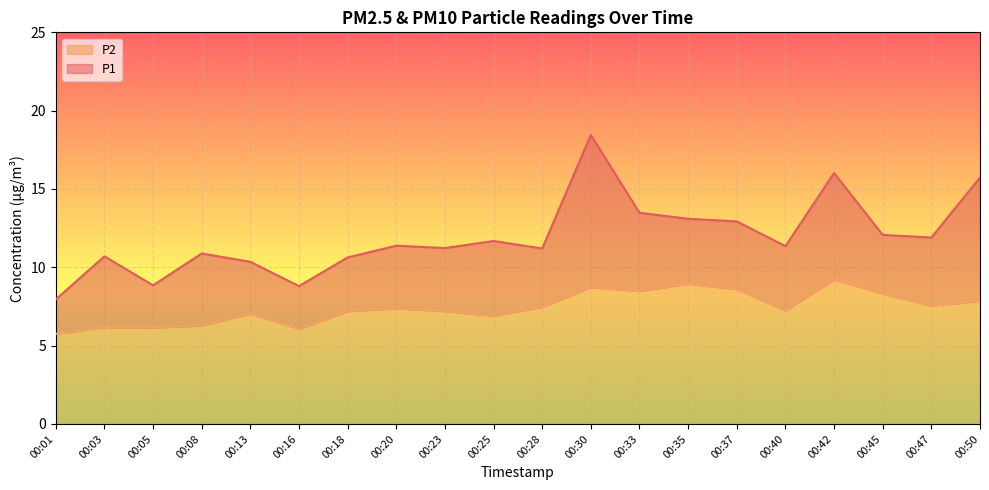

True or false: P1 and P2 cross at least once.

False